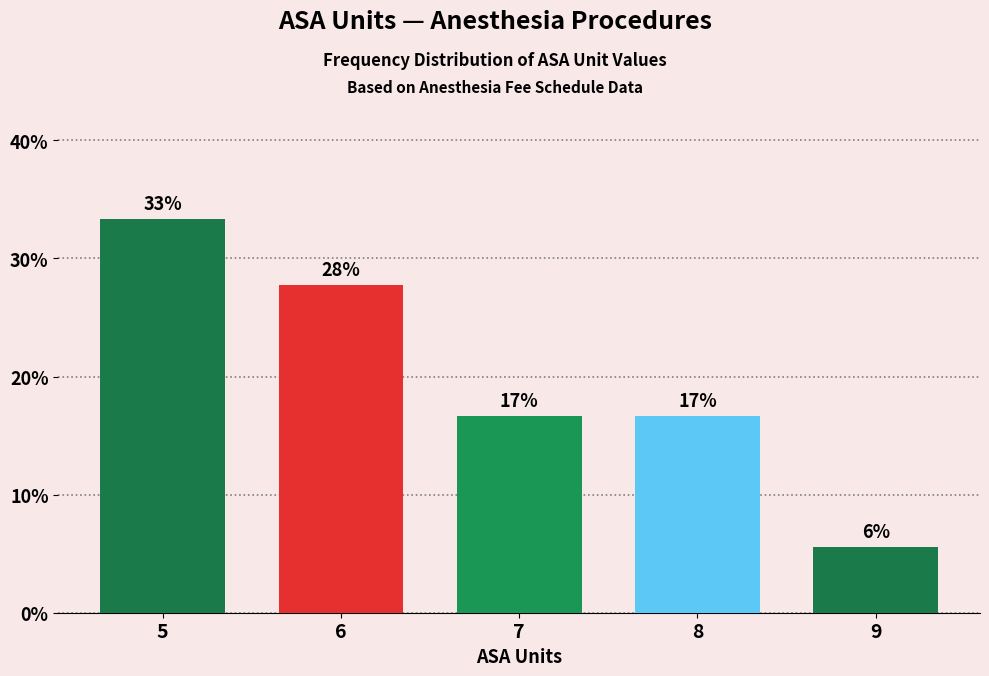

Does the chart contain any negative values?

No